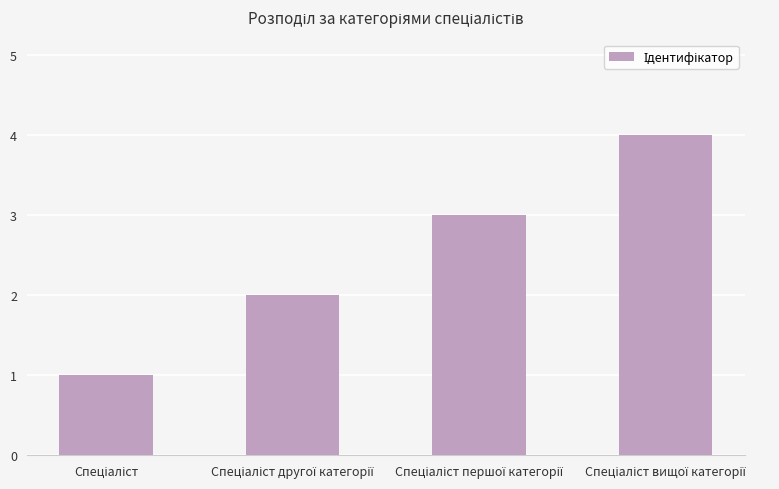

What is the sum of all values?

10